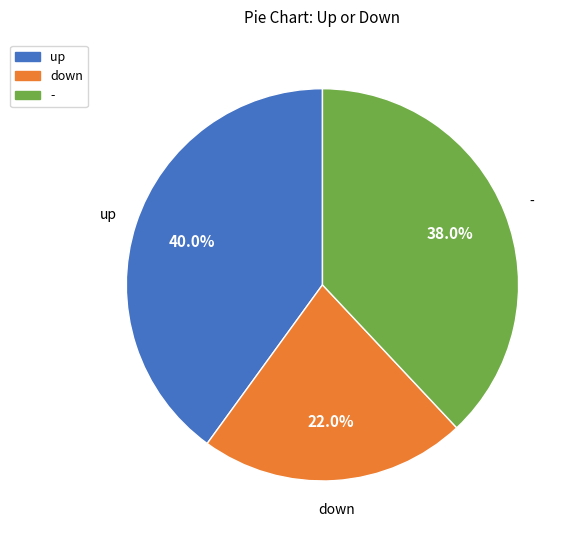

What percentage do - and down together represent?

60.0%